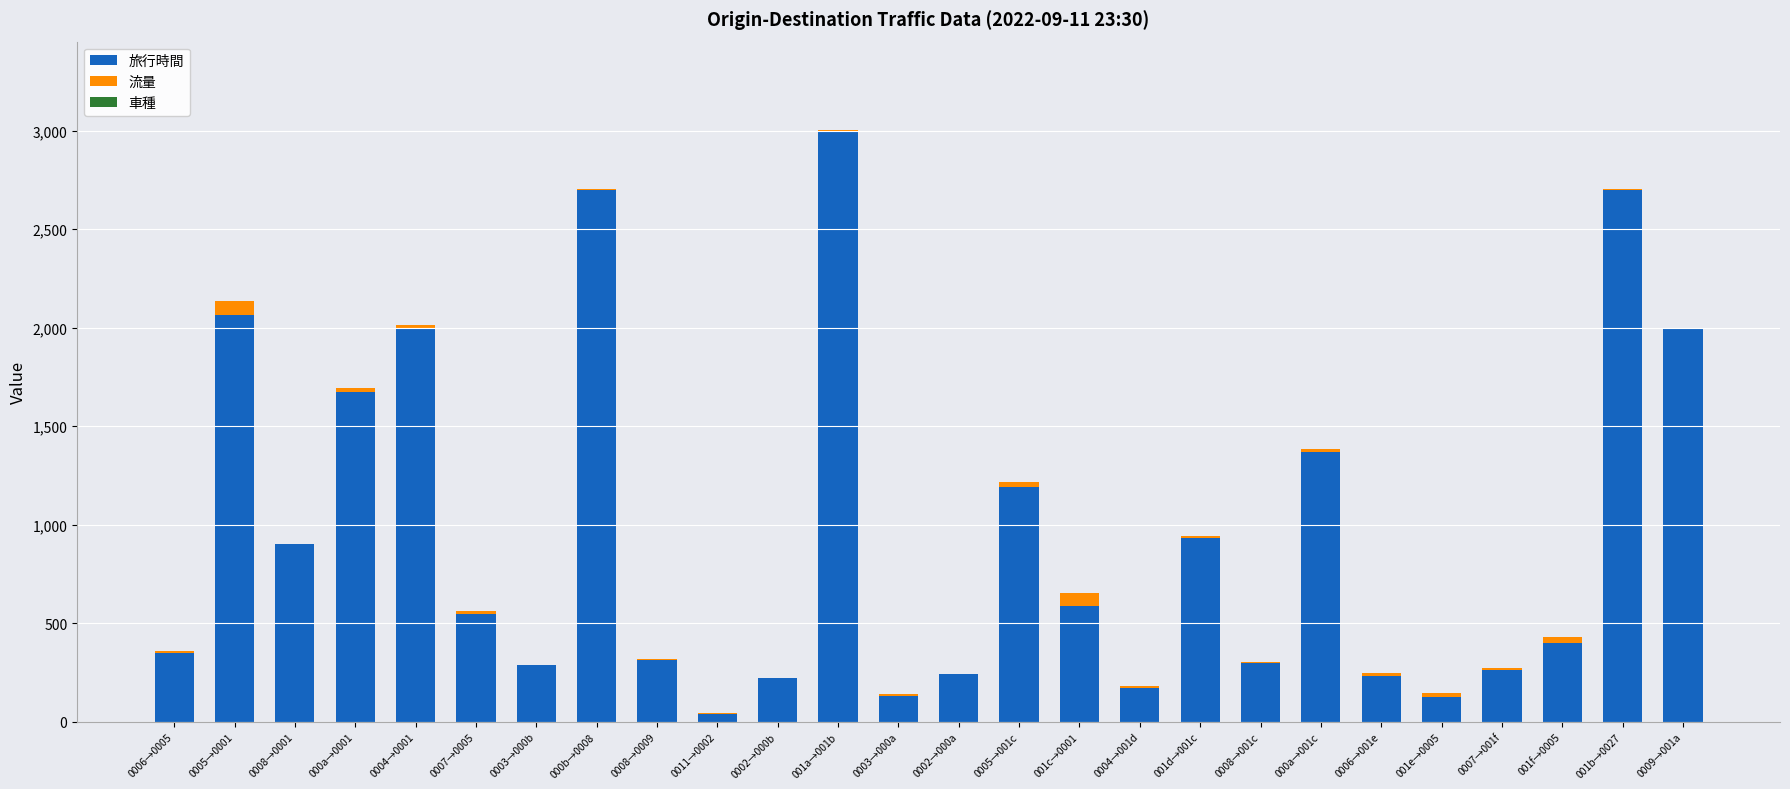

Which category has the highest value in the 旅行時間 series?

001a→001b